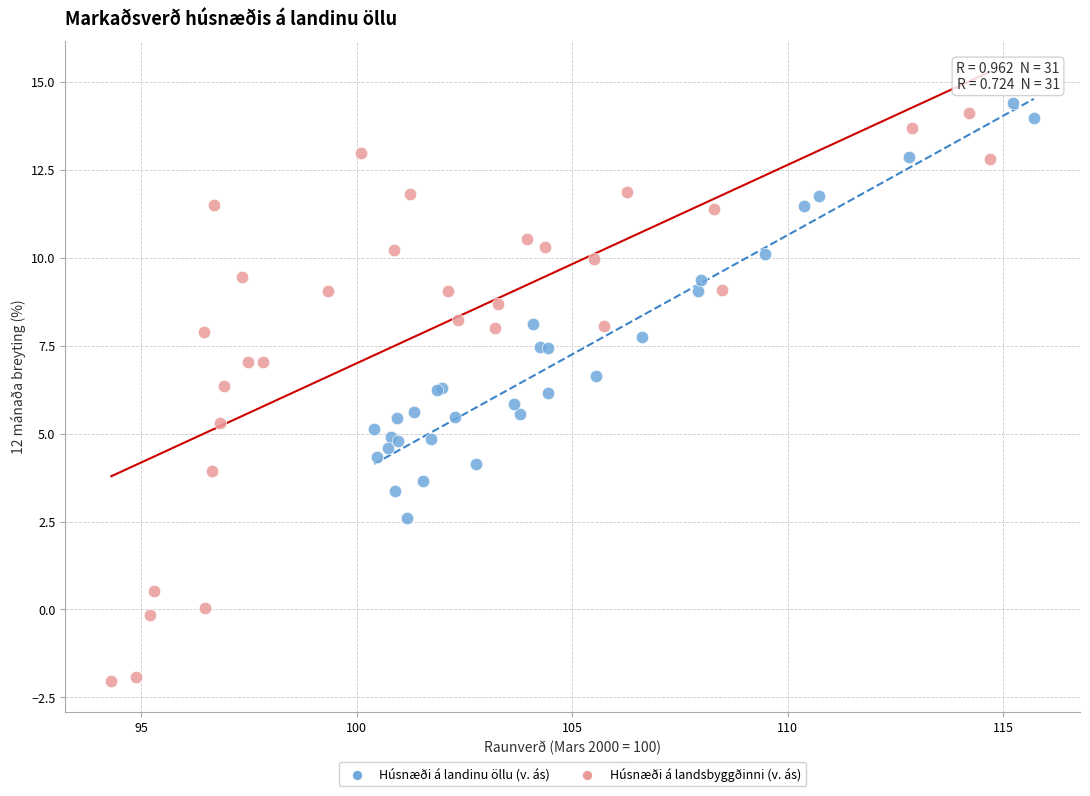

Which series contains the lowest Y value?

Húsnæði á landsbyggðinni (v. ás)